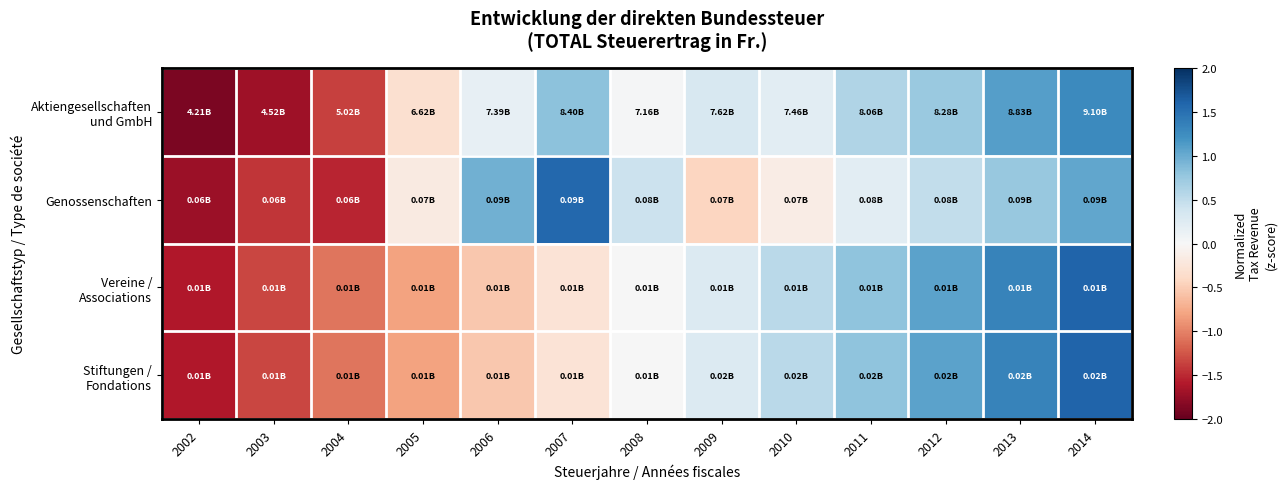

Which series has the largest total across all categories?

Aktiengesellschaften und GmbH